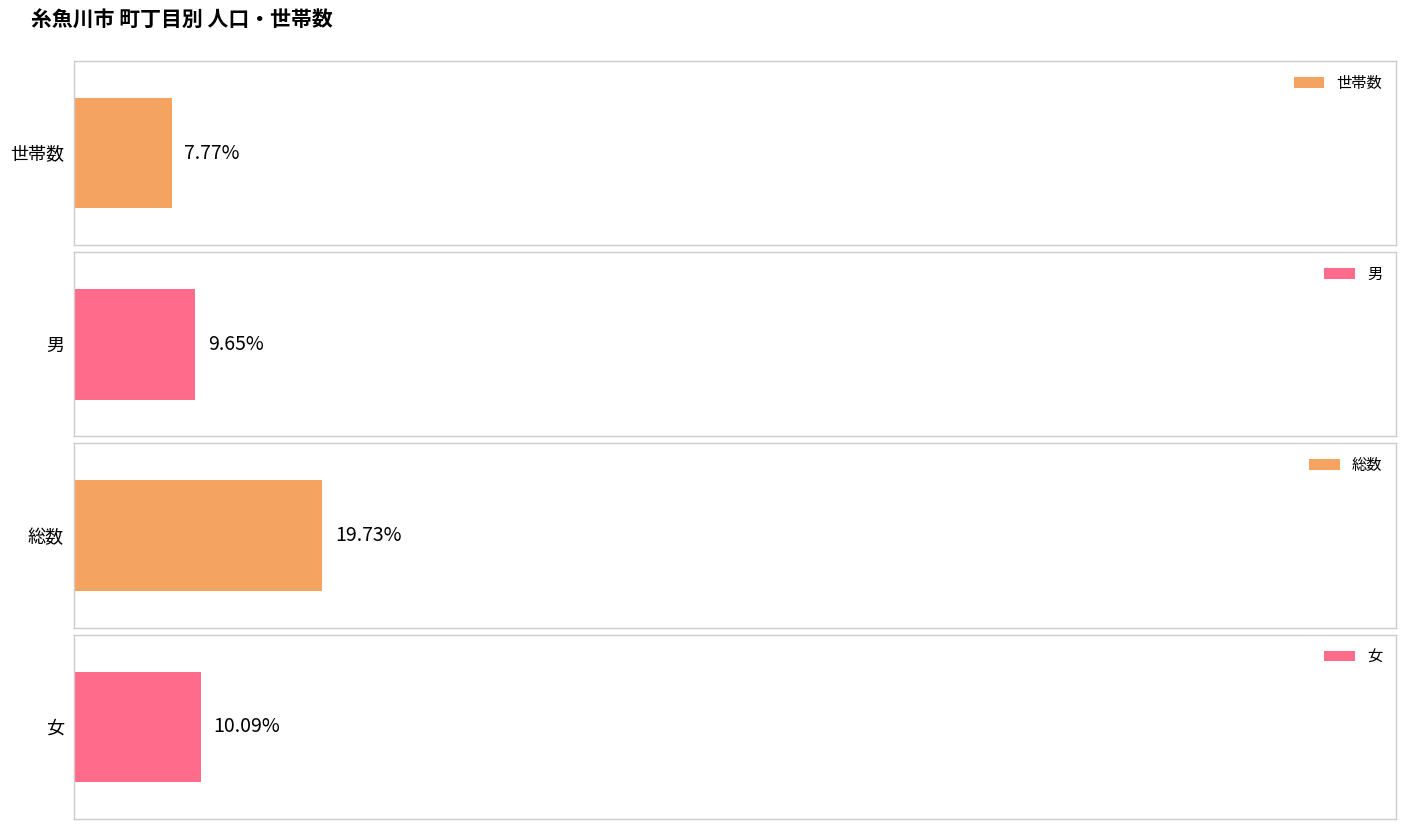

What are all the series names shown in the legend?

世帯数, 男, 総数, 女